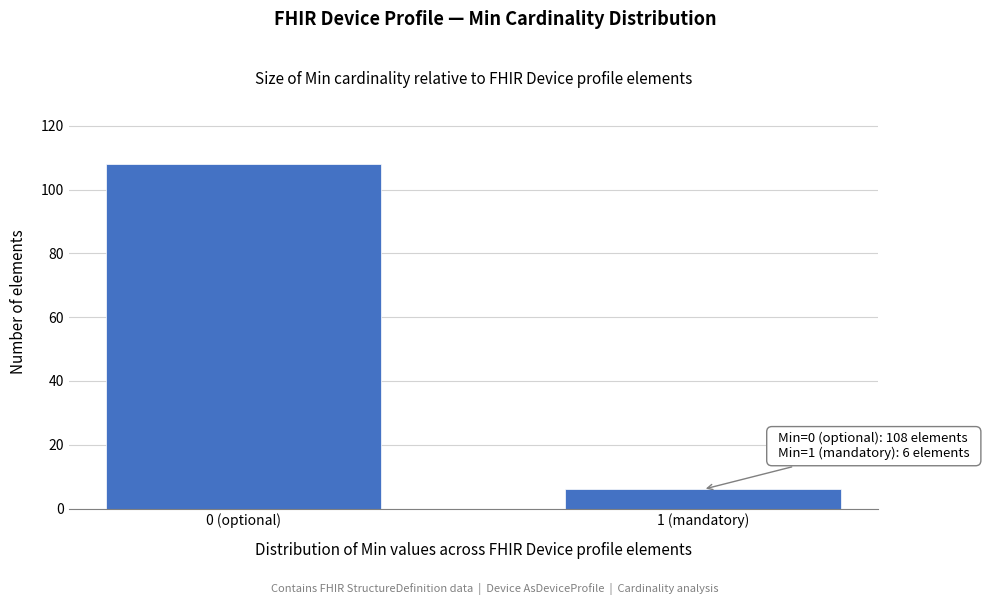

Reading left to right, extract all data points from this chart.

108	6